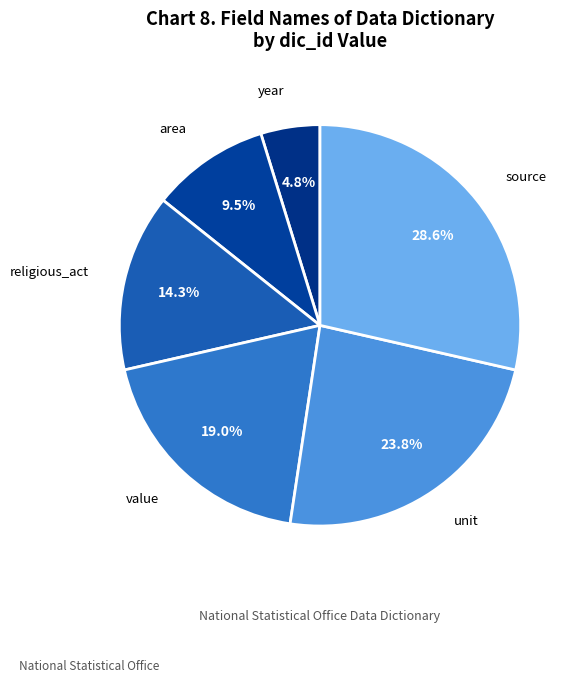

Rank the categories by value from highest to lowest.

source, unit, value, religious_act, area, year